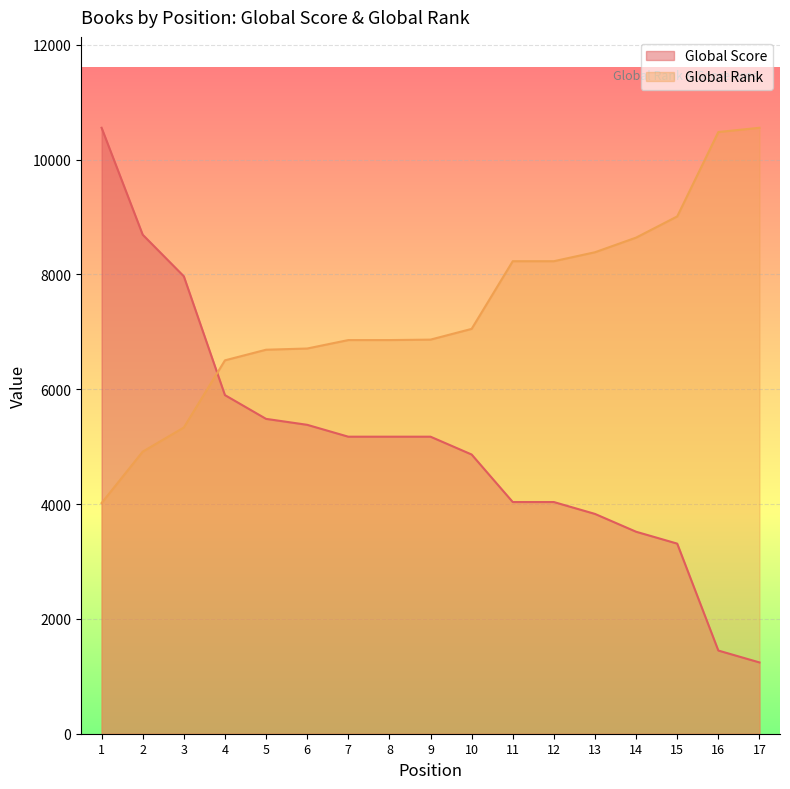

What is the maximum value shown in the chart?

10555.0